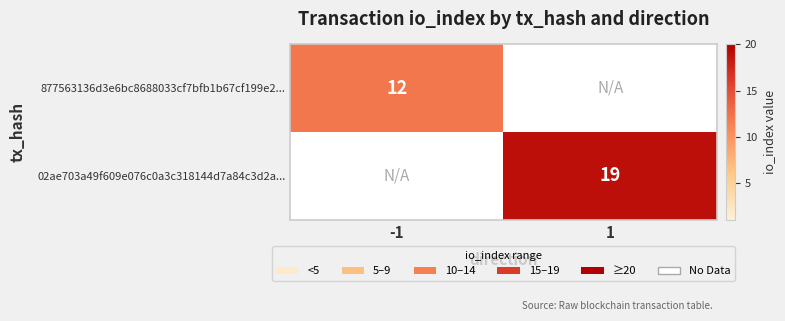

The value of 02ae703a49f609e076c0a3c318144d7a84c3d2a... at 1 is 5. True or false?

False